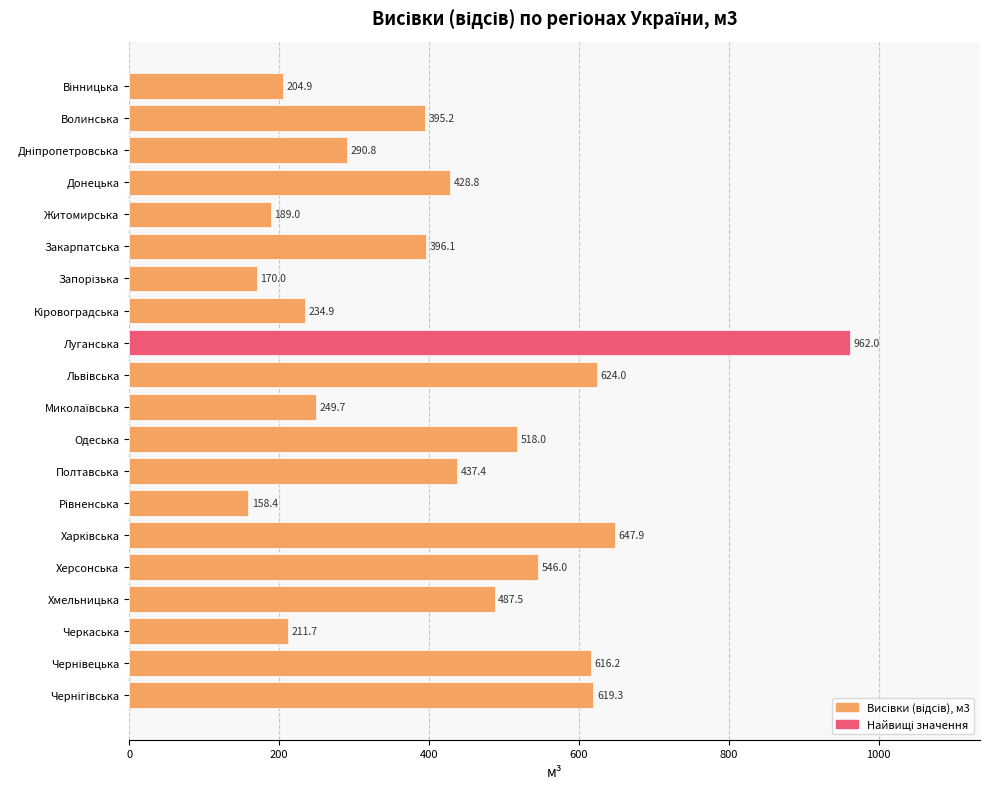

What position from the bottom is Волинська?

19